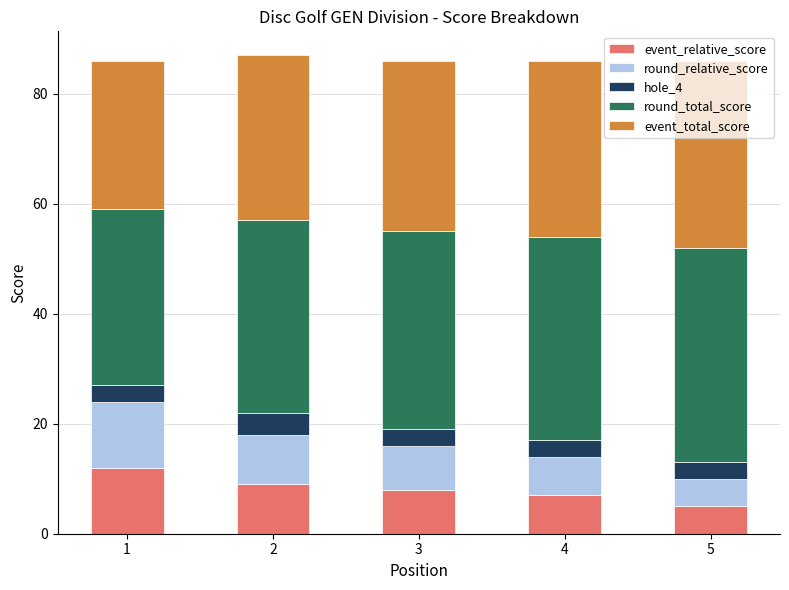

Is it true that event_relative_score equals 8 at 3?

True